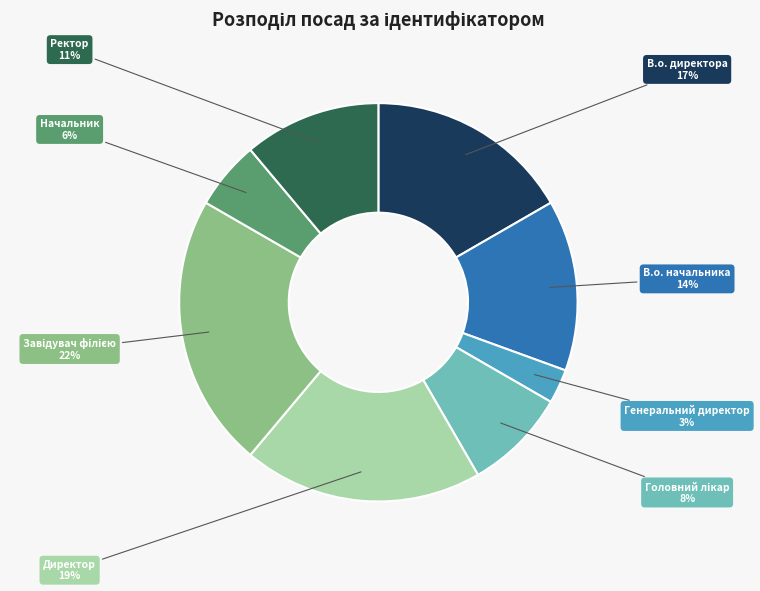

What is the smallest slice in the pie chart?

Генеральний директор